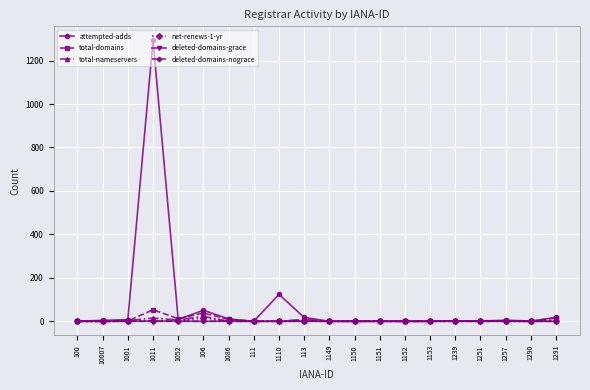

Which series has the largest range (max minus min)?

attempted-adds